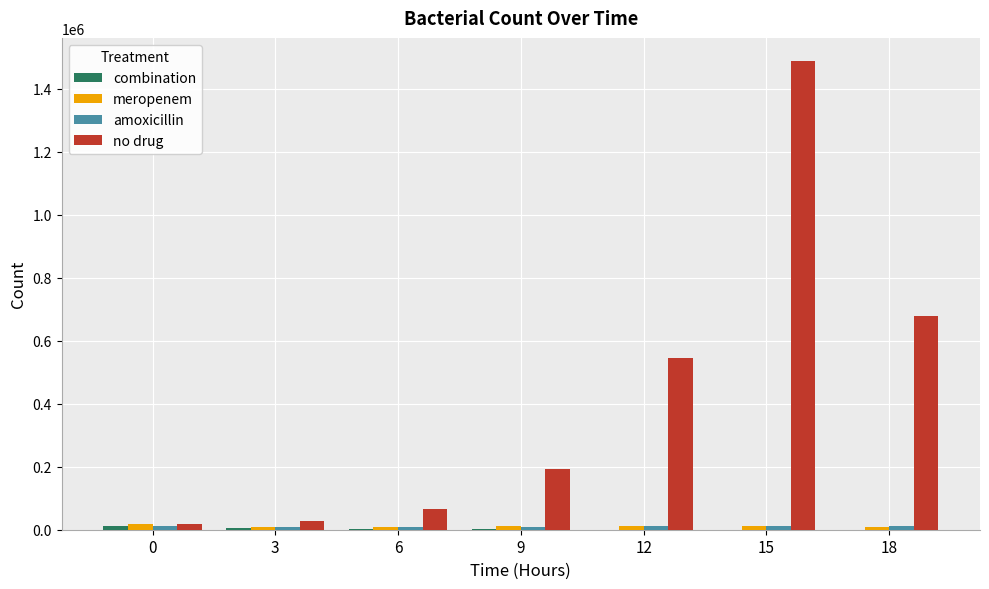

Which series has the largest total across all categories?

no drug